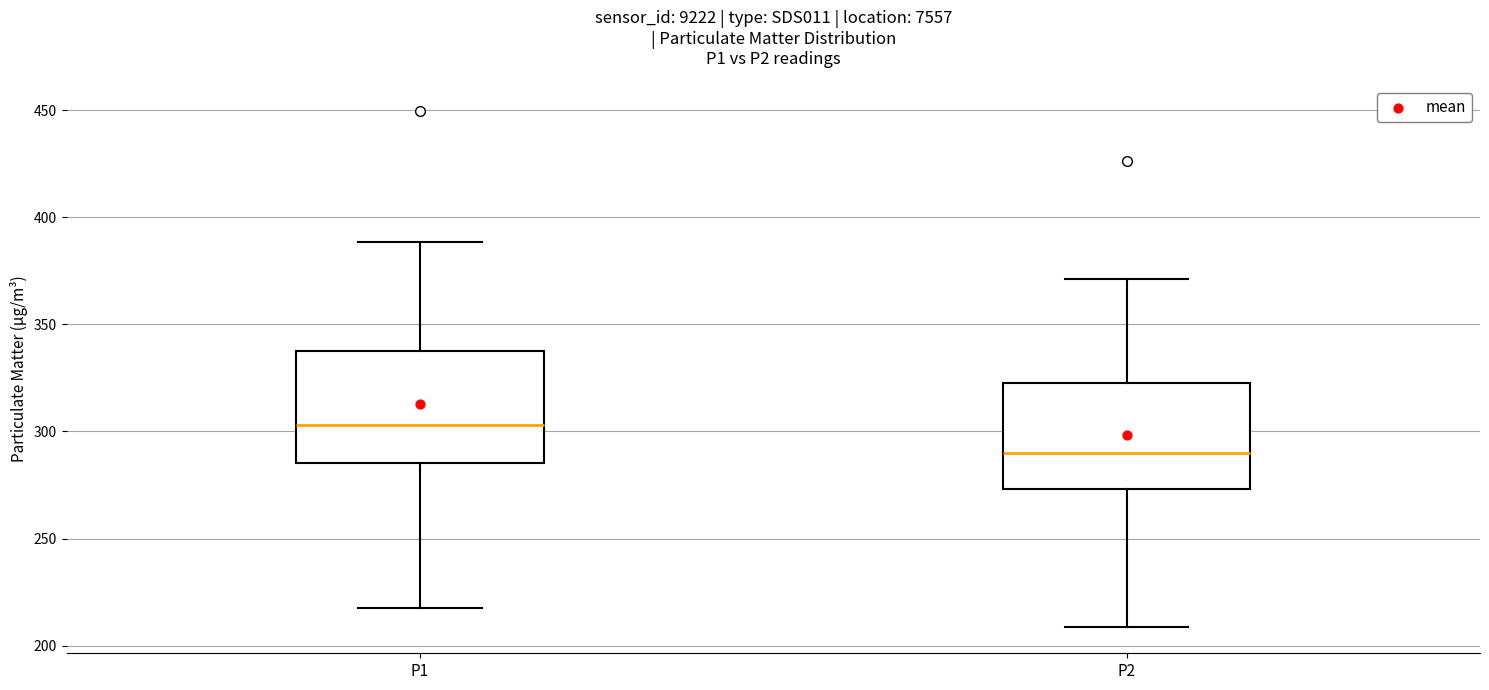

Which box's median line is the highest?

P1